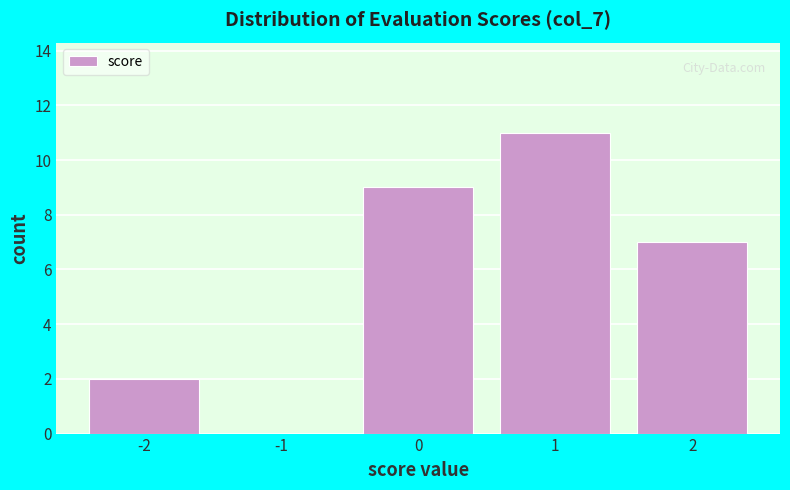

Reading left to right, transcribe this chart: for each bar, give the range it covers on the x-axis and its height. The values are not printed on the chart, so give them approximately, as read against the axis.

-2.5 to -1.5: 2
-1.5 to -0.5: 0
-0.5 to 0.5: 9
0.5 to 1.5: 11
1.5 to 2.5: 7